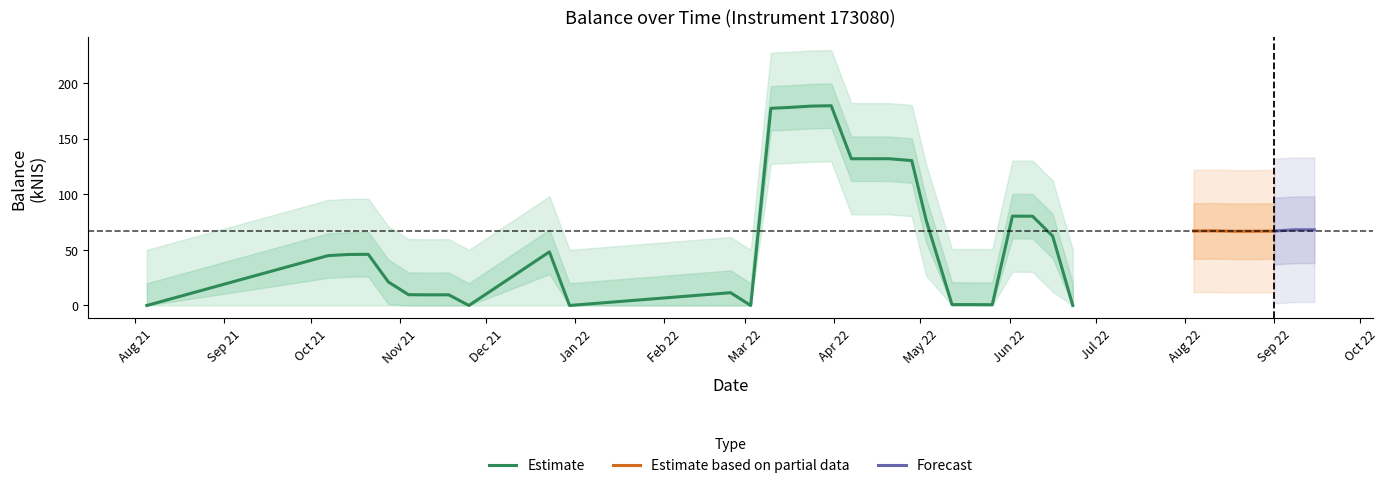

List the labels in order of value, largest first.

2022-03-31, 2022-03-24, 2022-03-16, 2022-03-10, 2022-04-20, 2022-04-07, 2022-04-14, 2022-04-28, 2022-06-02, 2022-06-09, 2022-05-03, 2022-09-08, 2022-09-15, 2022-08-11, 2022-08-04, 2022-07-21, 2022-07-28, 2022-09-01, 2022-08-25, 2022-08-18, 2022-07-07, 2022-07-14, 2022-06-16, 2021-12-23, 2021-10-21, 2021-10-14, 2021-10-07, 2021-10-28, 2022-02-24, 2021-11-04, 2021-11-18, 2021-11-11, 2022-05-12, 2022-05-19, 2022-05-26, 2021-08-05, 2021-11-25, 2021-12-30, 2022-03-03, 2022-06-23